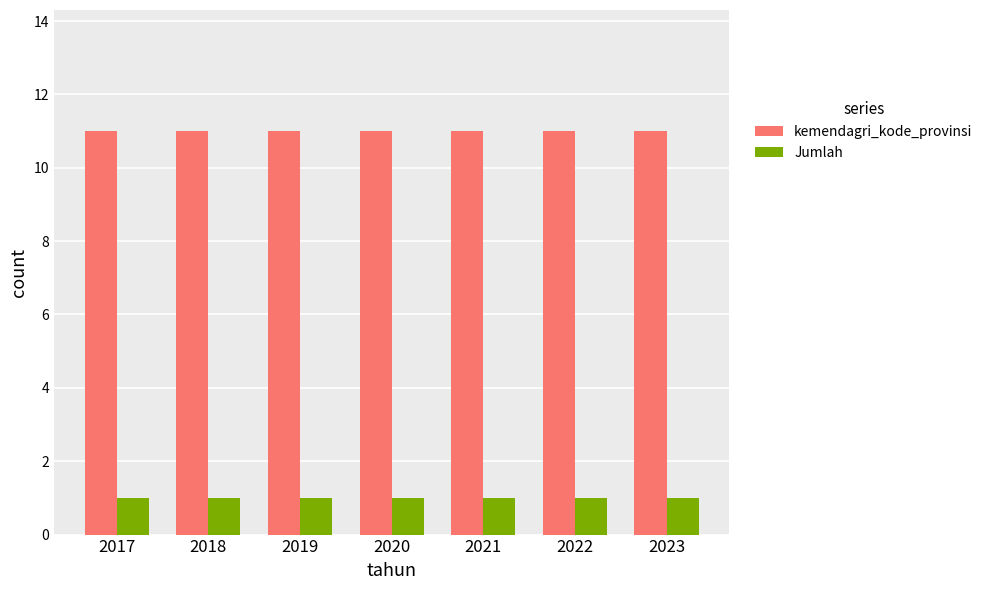

How many bars are there in total?

14